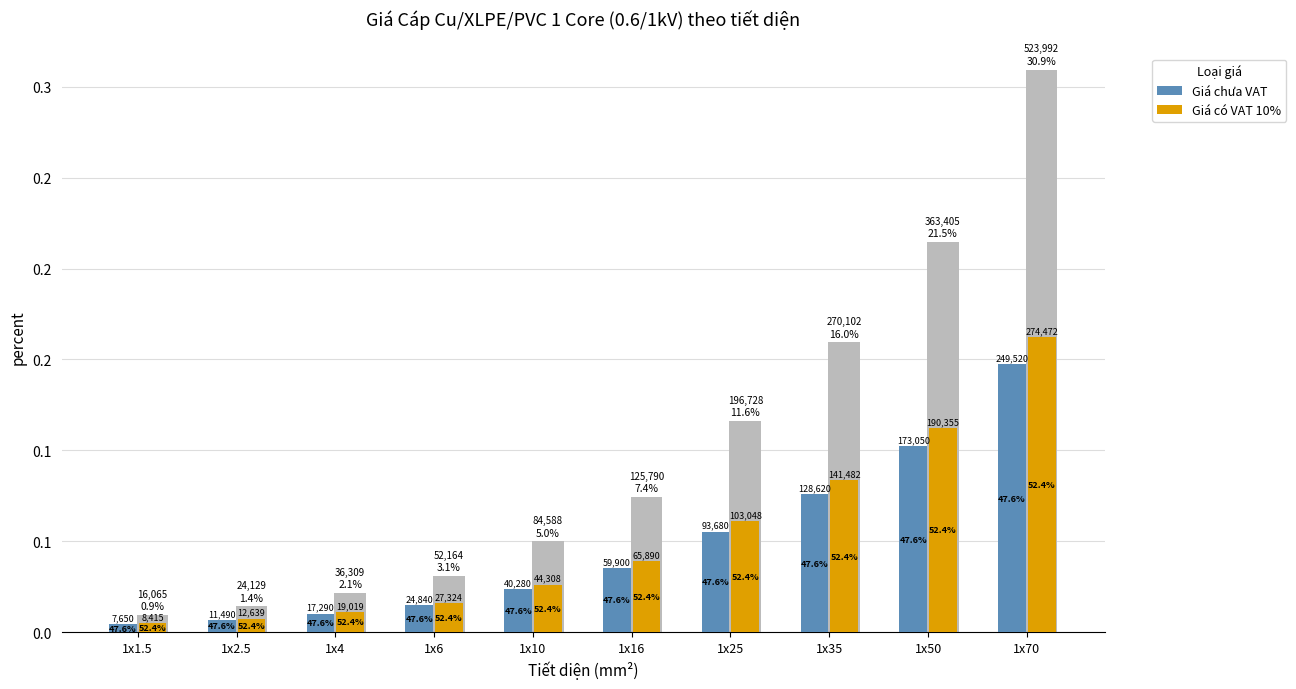

What are all the series names shown in the legend?

Giá chưa VAT, Giá có VAT 10%